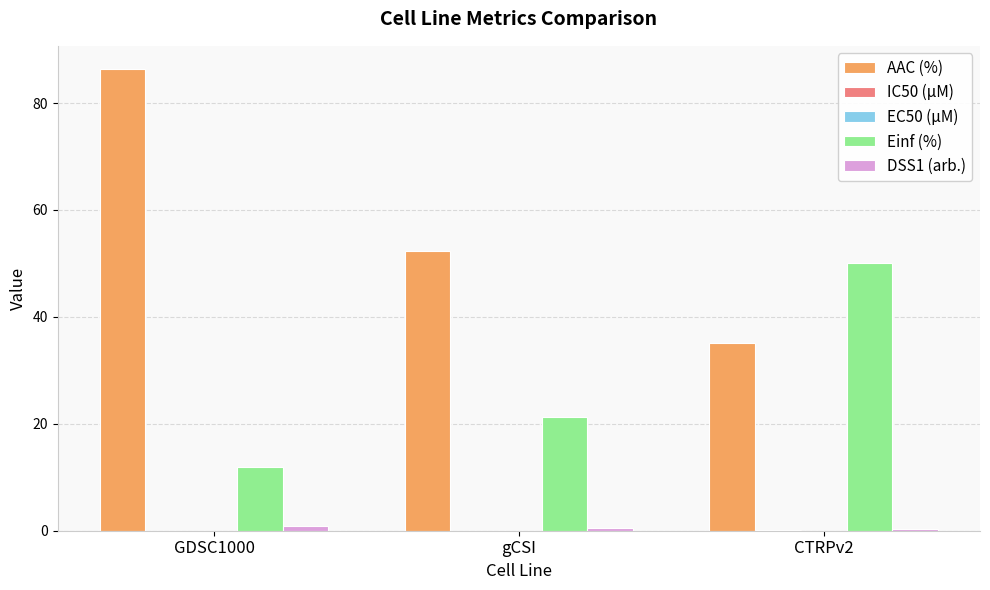

The value of Einf (%) at CTRPv2 is 50.0. True or false?

True